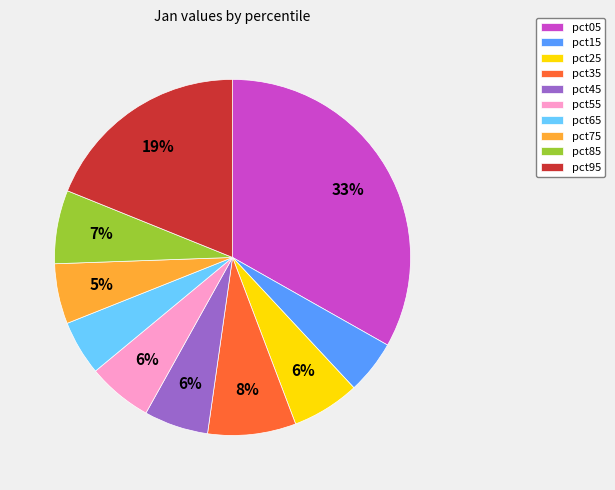

To the nearest percent, what is the difference between the pct95 and pct35 slice percentages?

11%